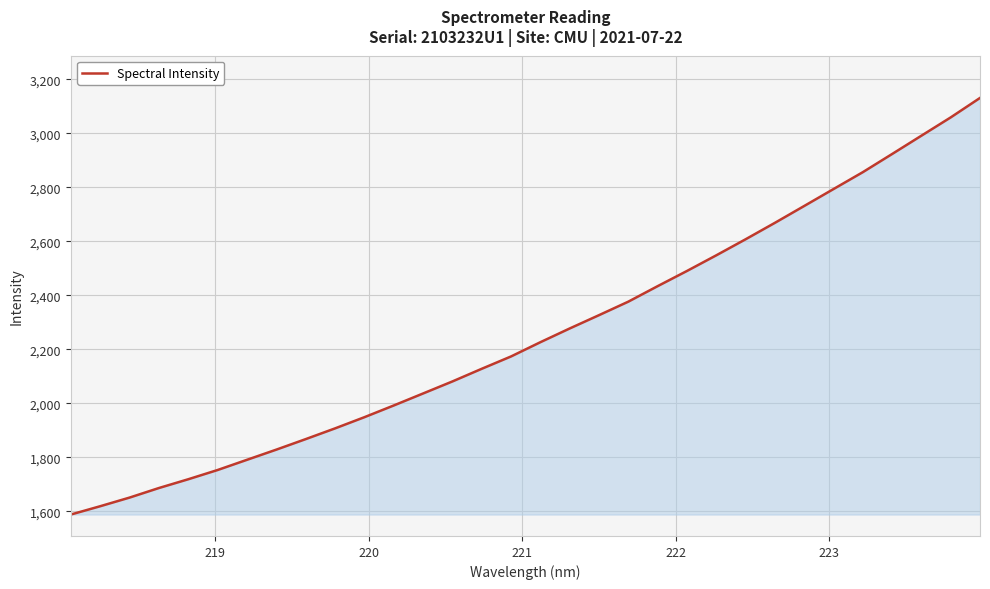

What is the smallest value displayed?

1587.7